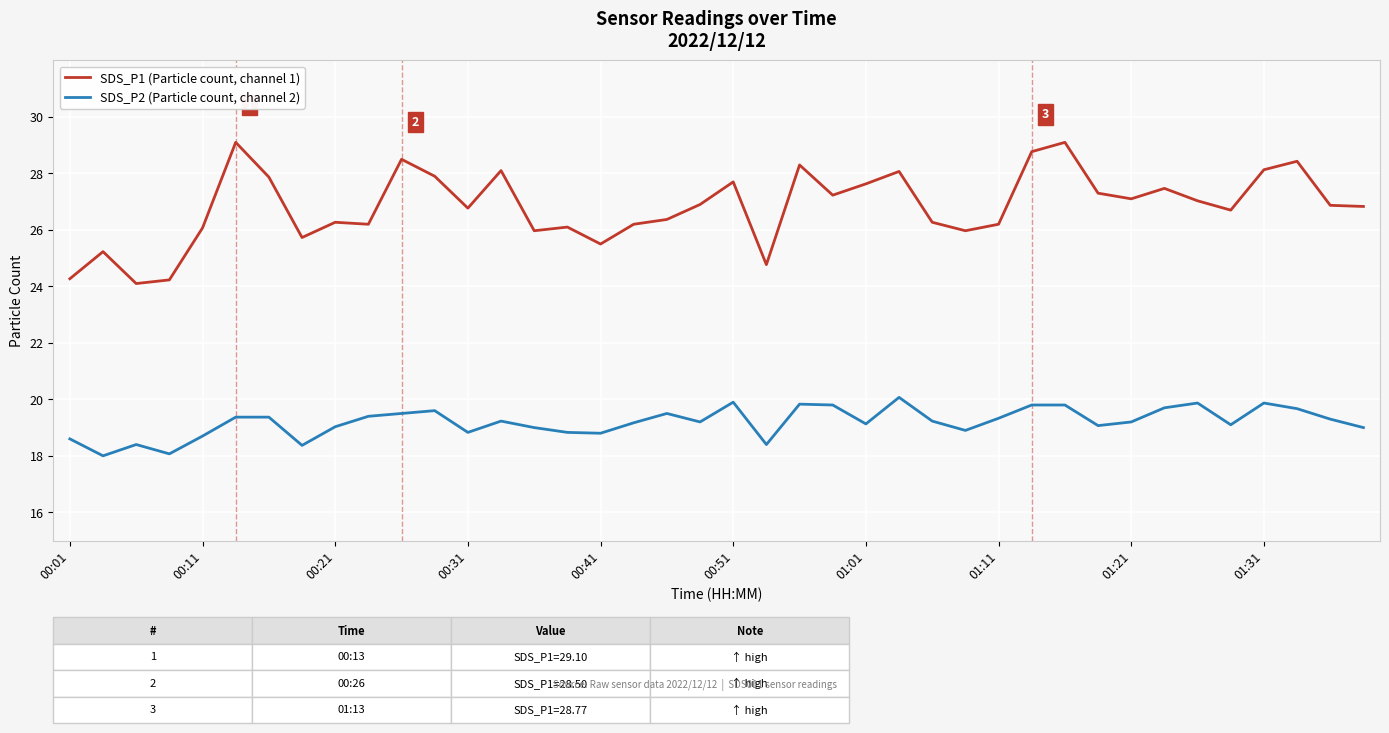

What are all the series names shown in the legend?

SDS_P1 (Particle count, channel 1), SDS_P2 (Particle count, channel 2)